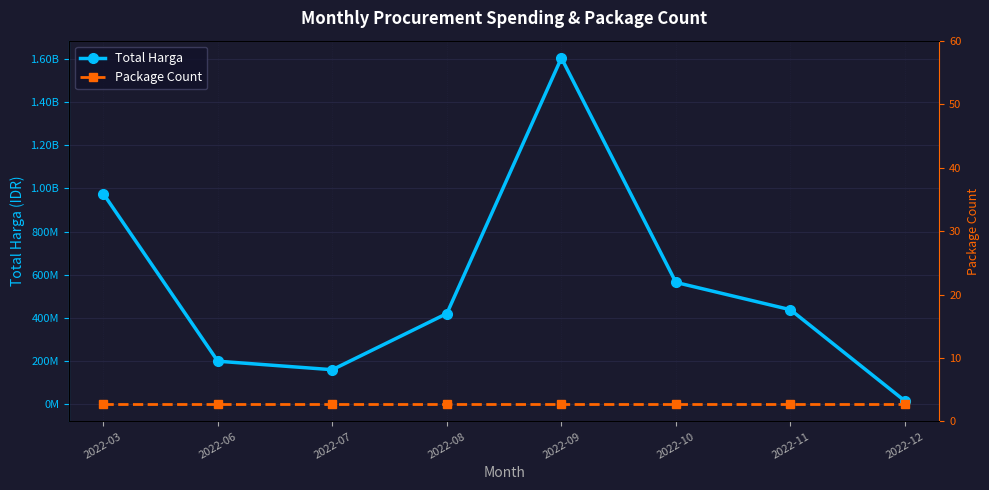

What is the difference between the Total Harga values at 2022-03 and 2022-07?

816080025